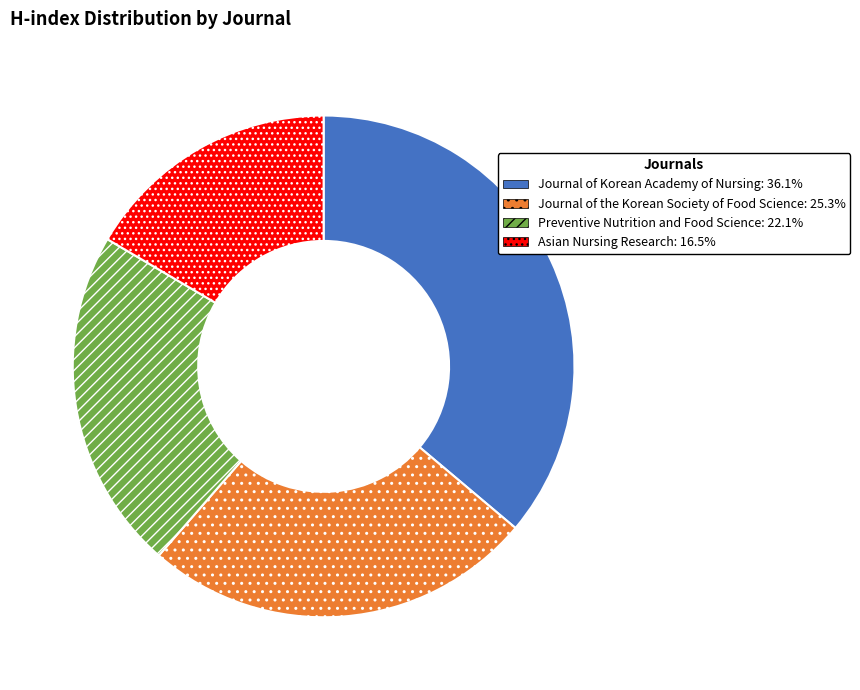

Between Preventive Nutrition and Food Science and Asian Nursing Research, which is larger?

Preventive Nutrition and Food Science